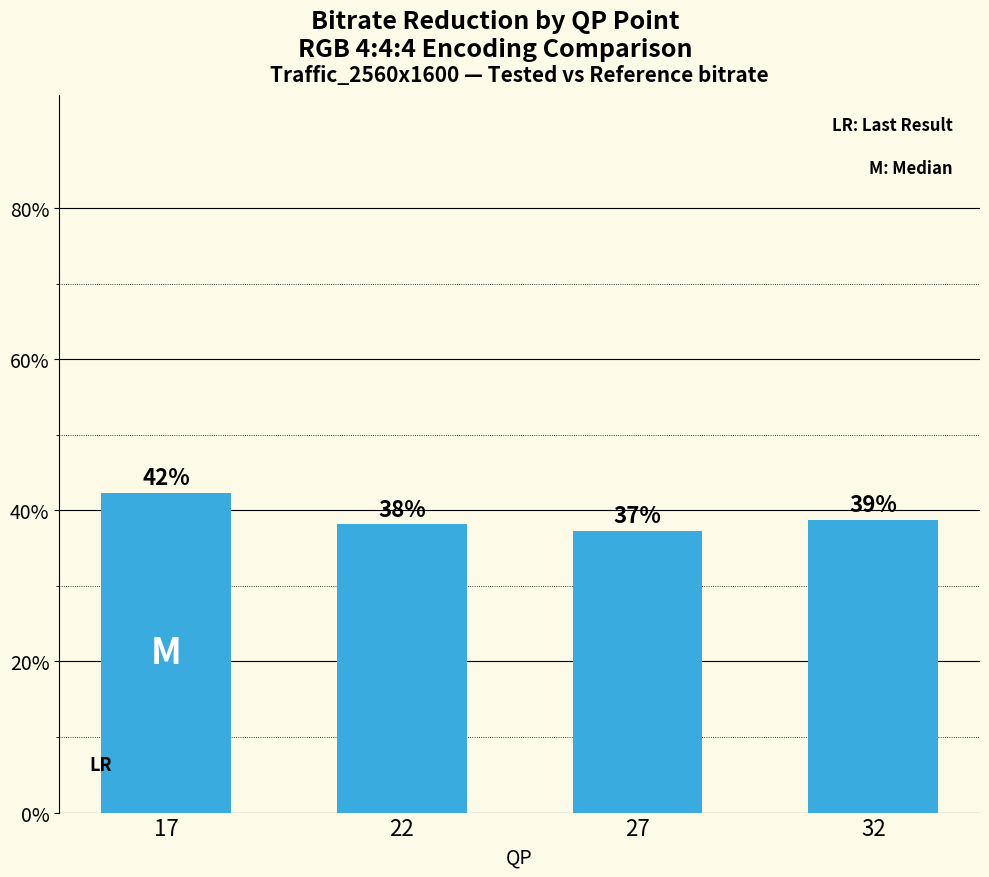

How many bars are there in total?

4